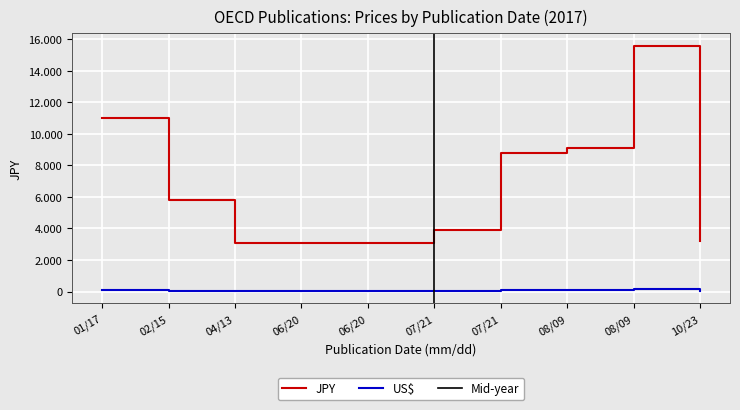

At how many categories does at least one series exceed 5075?

5